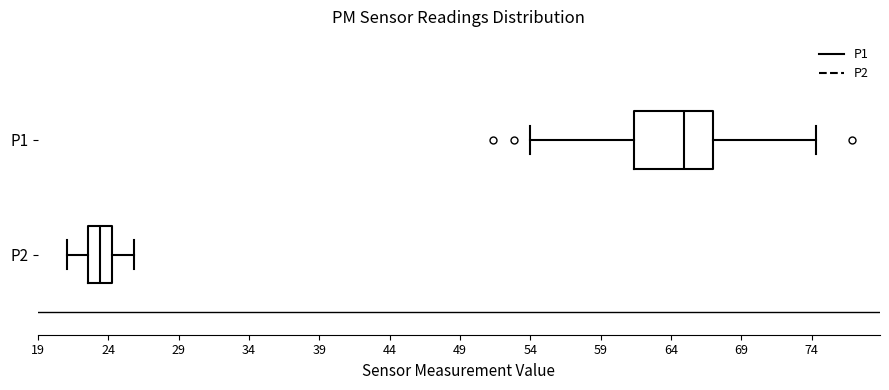

Where does the right whisker of the box for P1 end on the x-axis? The values are not printed on the chart, so give them approximately, as read against the axis.

74.5